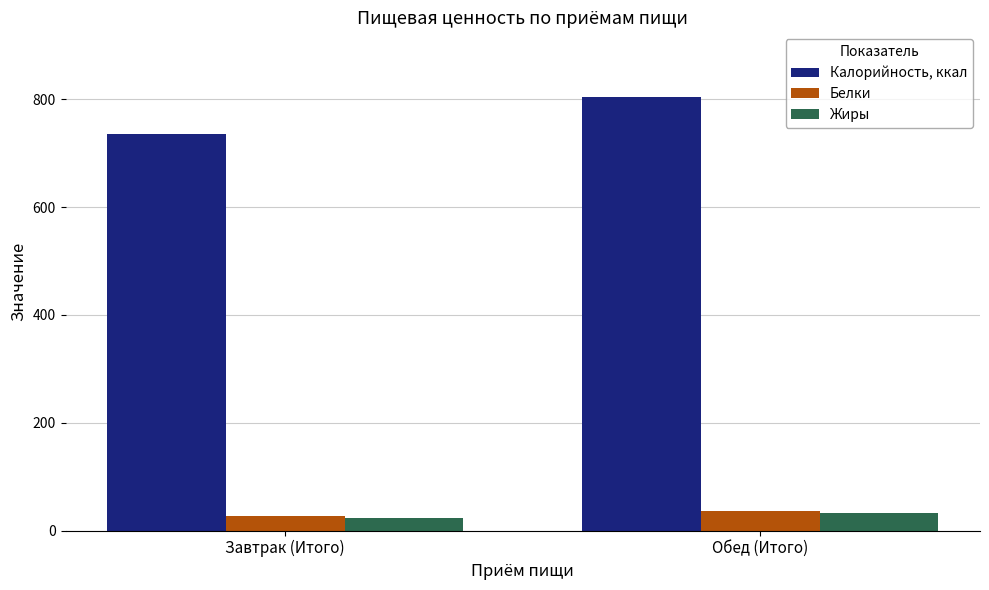

Reading right to left, what are all the values shown in this chart?

Калорийность, ккал: Обед (Итого)=803.9	Завтрак (Итого)=736.1
Белки: Обед (Итого)=36.2	Завтрак (Итого)=26.5
Жиры: Обед (Итого)=31.6	Завтрак (Итого)=23.6